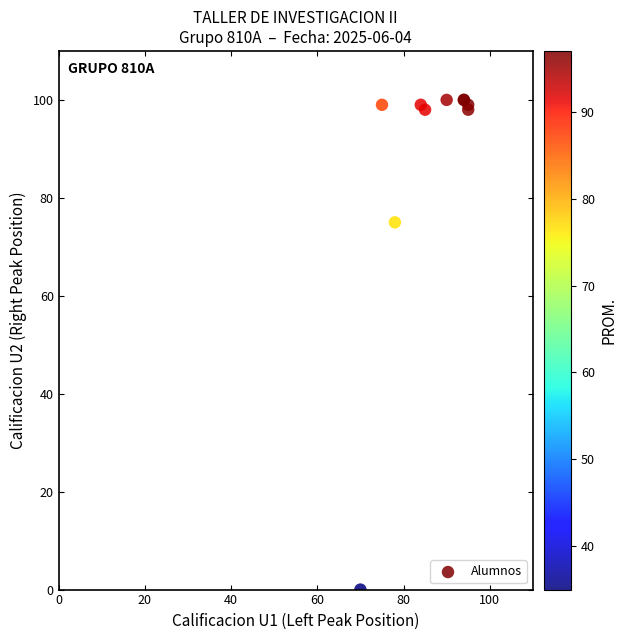

What Y value in the scatter plot is closest to 50?

75